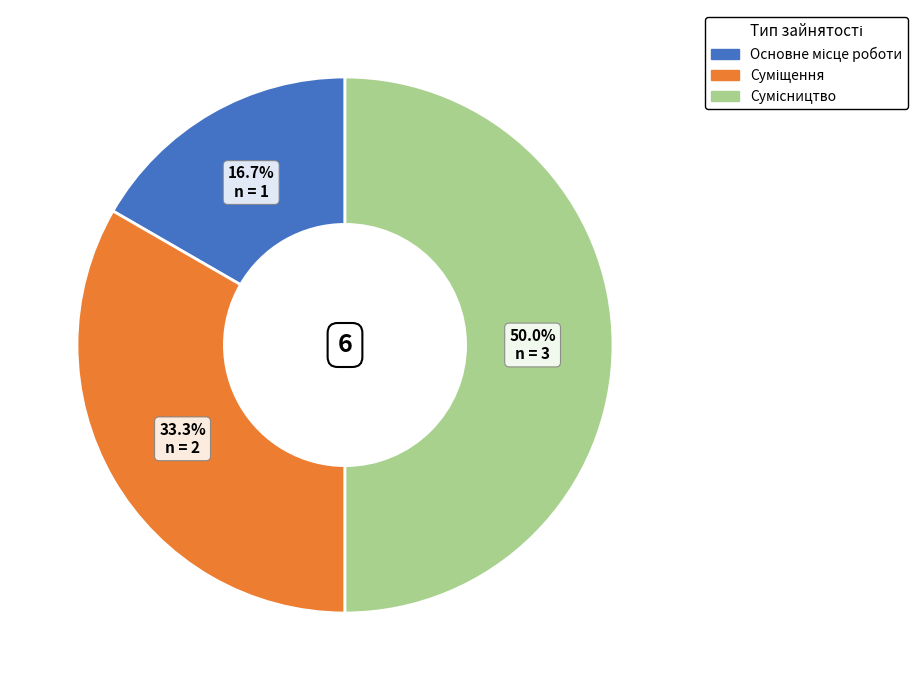

Which has a higher value, Основне місце роботи or Сумісництво?

Сумісництво